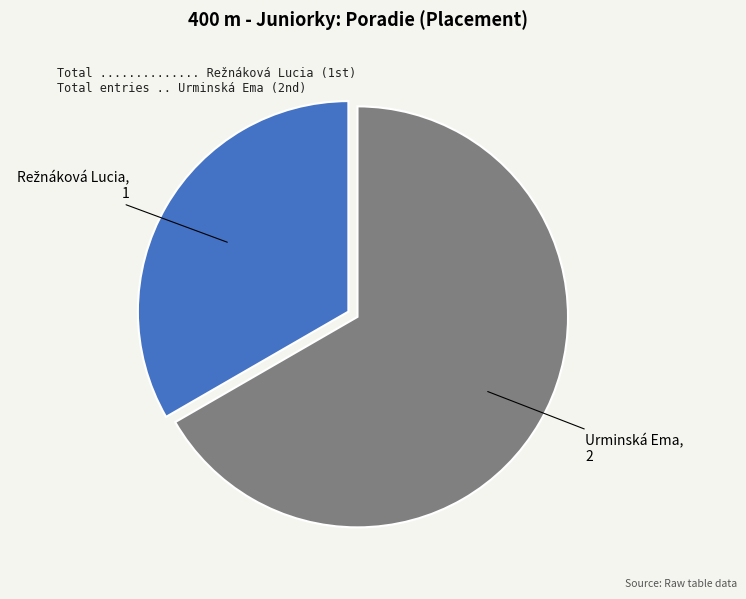

Does any single category account for the majority?

Yes